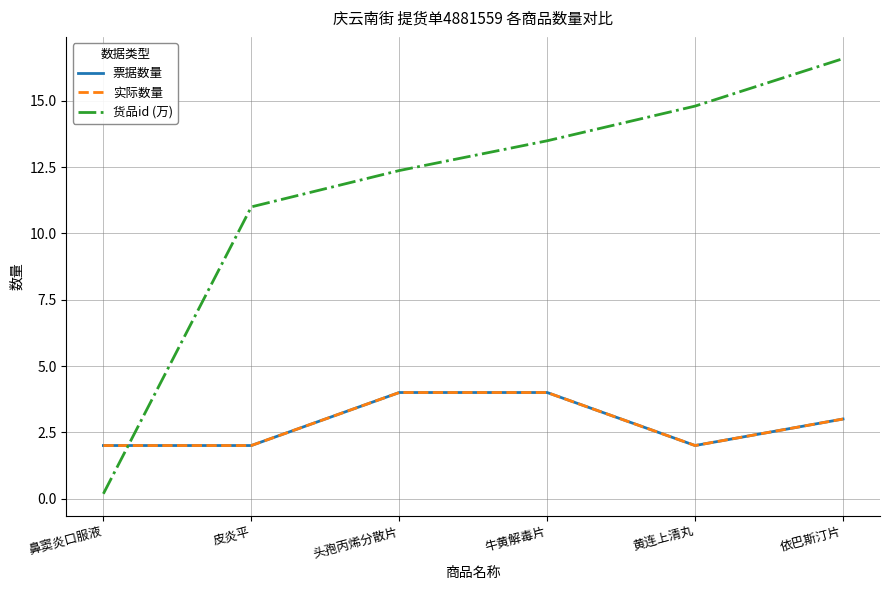

Reading left to right, list all the values displayed in this chart.

票据数量: 2.0	2.0	4.0	4.0	2.0	3.0
实际数量: 2.0	2.0	4.0	4.0	2.0	3.0
货品id (万): 0.2	11.0	12.4	13.5	14.8	16.6